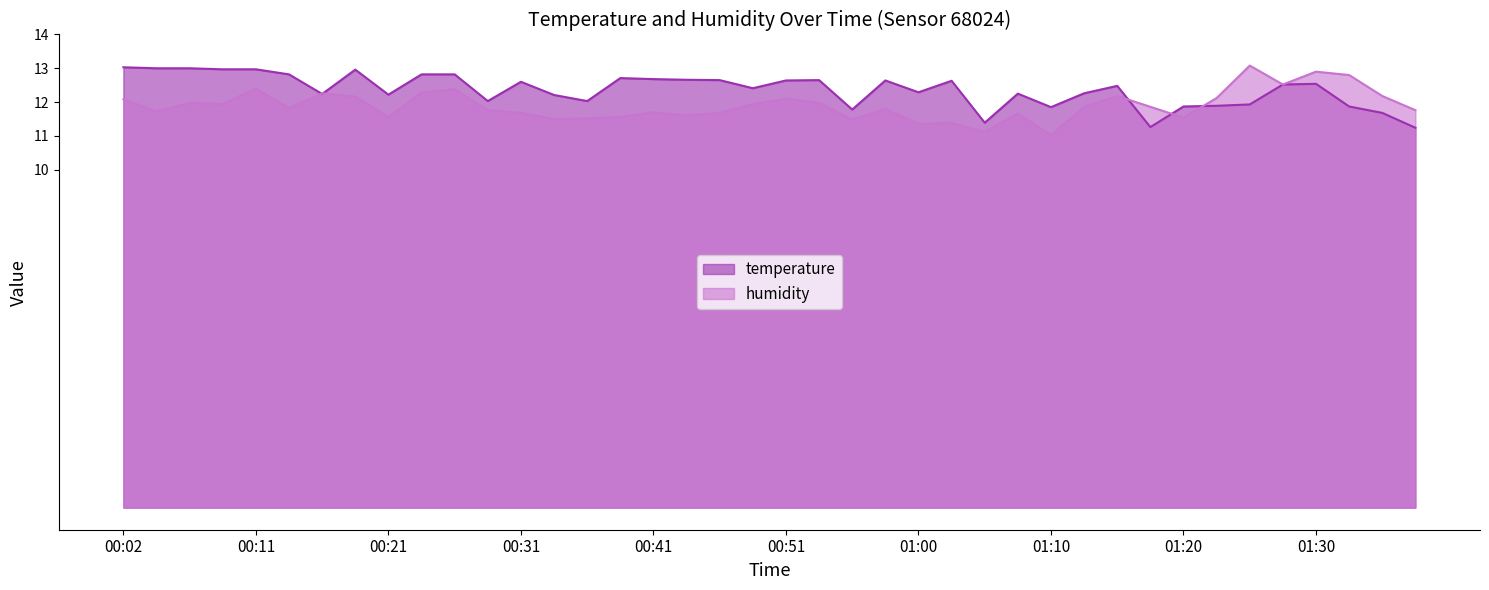

Reading left to right, list all the values displayed in this chart.

temperature: 13.0	13.0	13.0	13.0	13.0	12.8	12.2	13.0	12.2	12.8	12.8	12.0	12.6	12.2	12.0	12.7	12.7	12.7	12.7	12.4	12.6	12.7	11.8	12.6	12.3	12.6	11.4	12.2	11.8	12.3	12.5	11.3	11.9	11.9	11.9	12.5	12.5	11.9	11.7	11.2
humidity: 12.1	11.7	12.0	11.9	12.4	11.8	12.3	12.2	11.6	12.3	12.4	11.8	11.7	11.5	11.5	11.6	11.7	11.6	11.7	11.9	12.1	12.0	11.5	11.8	11.4	11.4	11.1	11.7	11.0	11.9	12.2	11.9	11.5	12.1	13.1	12.5	12.9	12.8	12.2	11.8